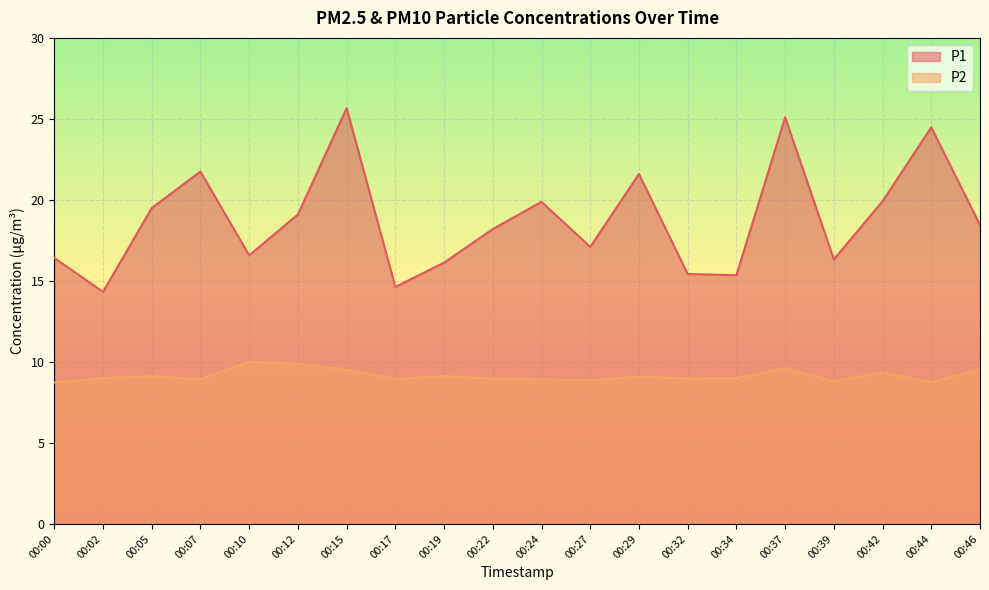

Reading right to left, extract all data points from this chart.

P1: 18.4	24.5	19.9	16.3	25.1	15.3	15.4	21.6	17.1	19.9	18.2	16.1	14.6	25.7	19.1	16.6	21.8	19.5	14.3	16.4
P2: 9.6	8.8	9.3	8.8	9.6	9.0	9.0	9.1	8.9	8.9	9.0	9.1	8.9	9.5	9.9	10.0	8.9	9.1	9.0	8.7